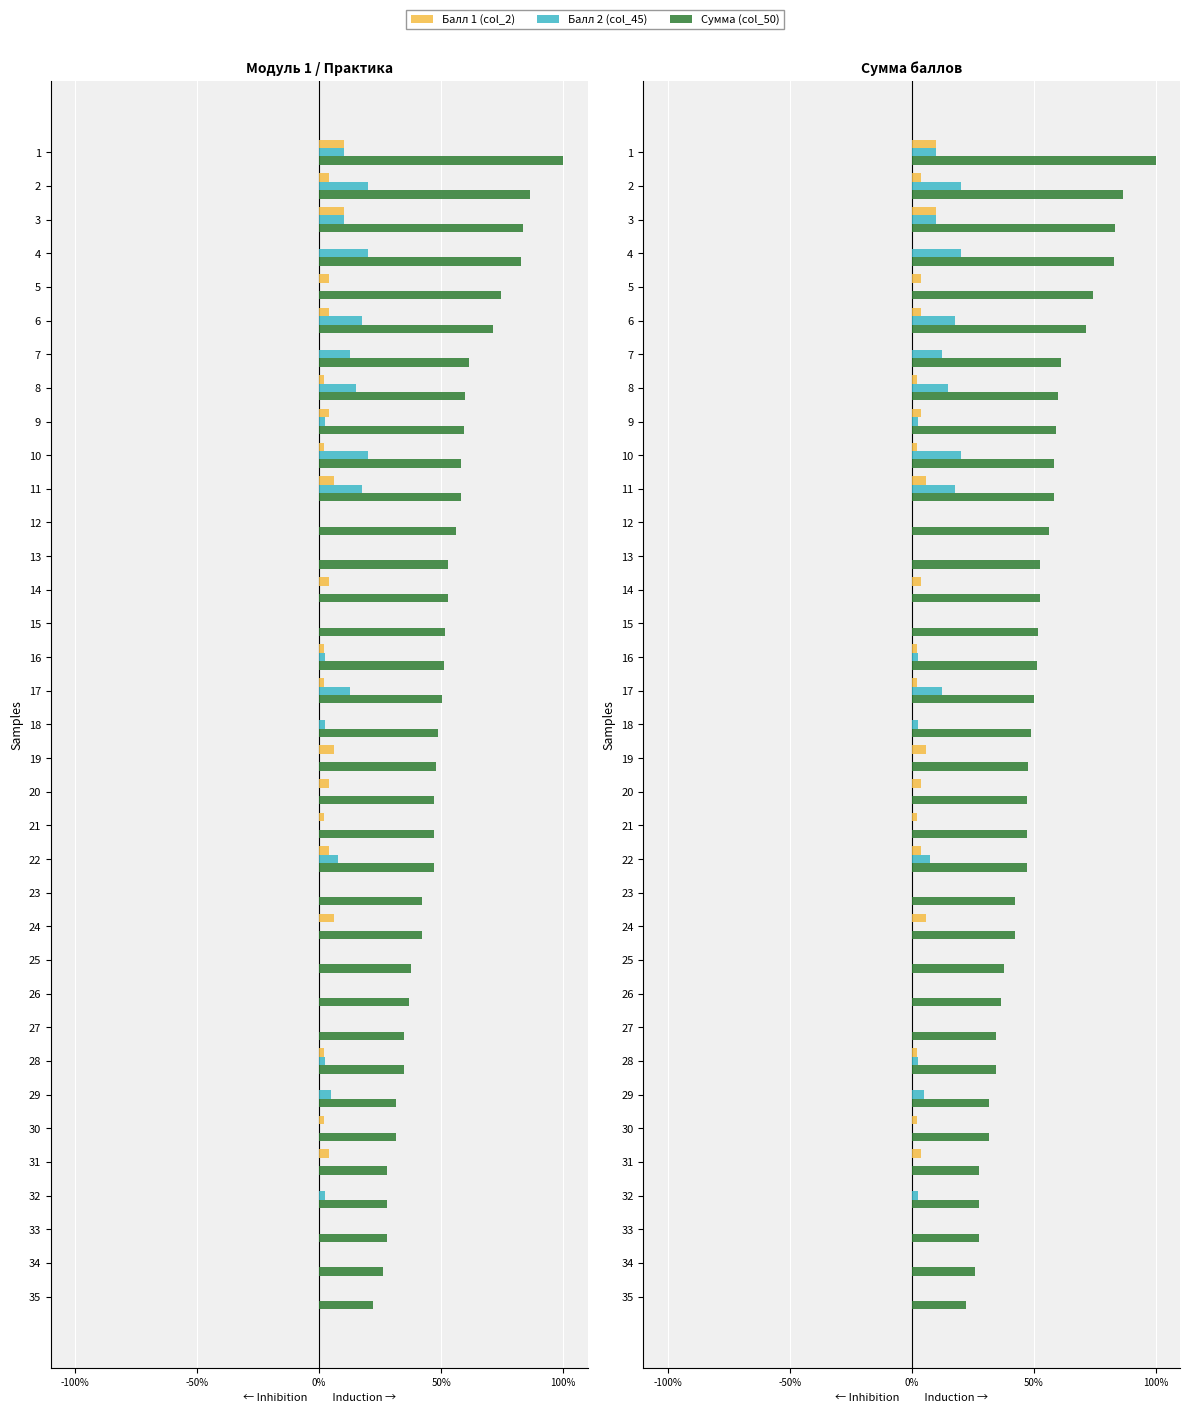

How many bars are there in each group?

3